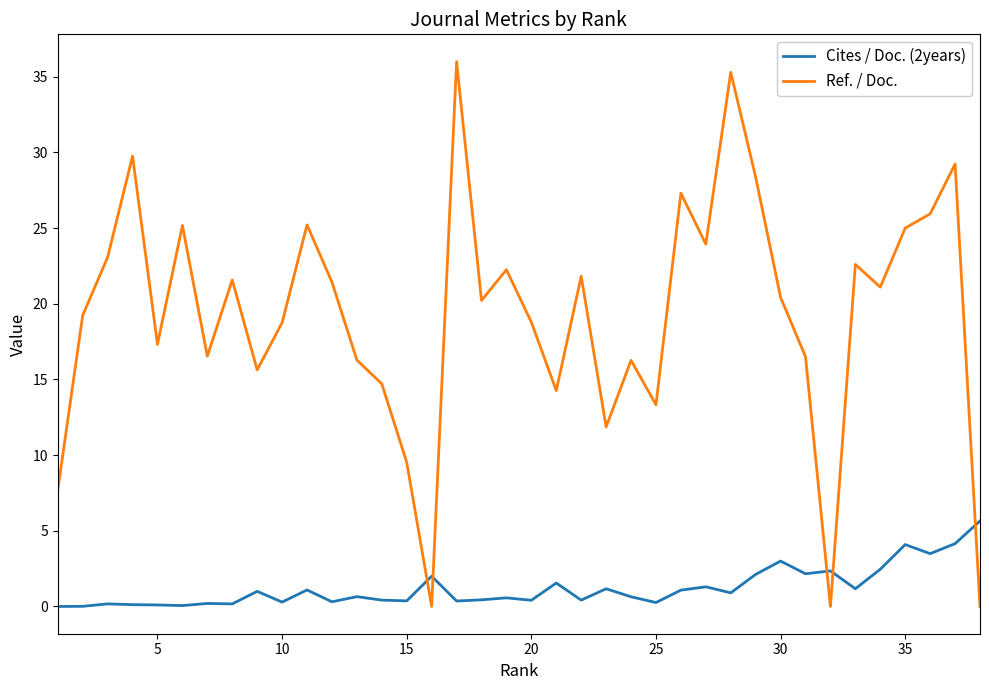

What is the difference between the maximum and minimum values in the Ref. / Doc. series?

36.0